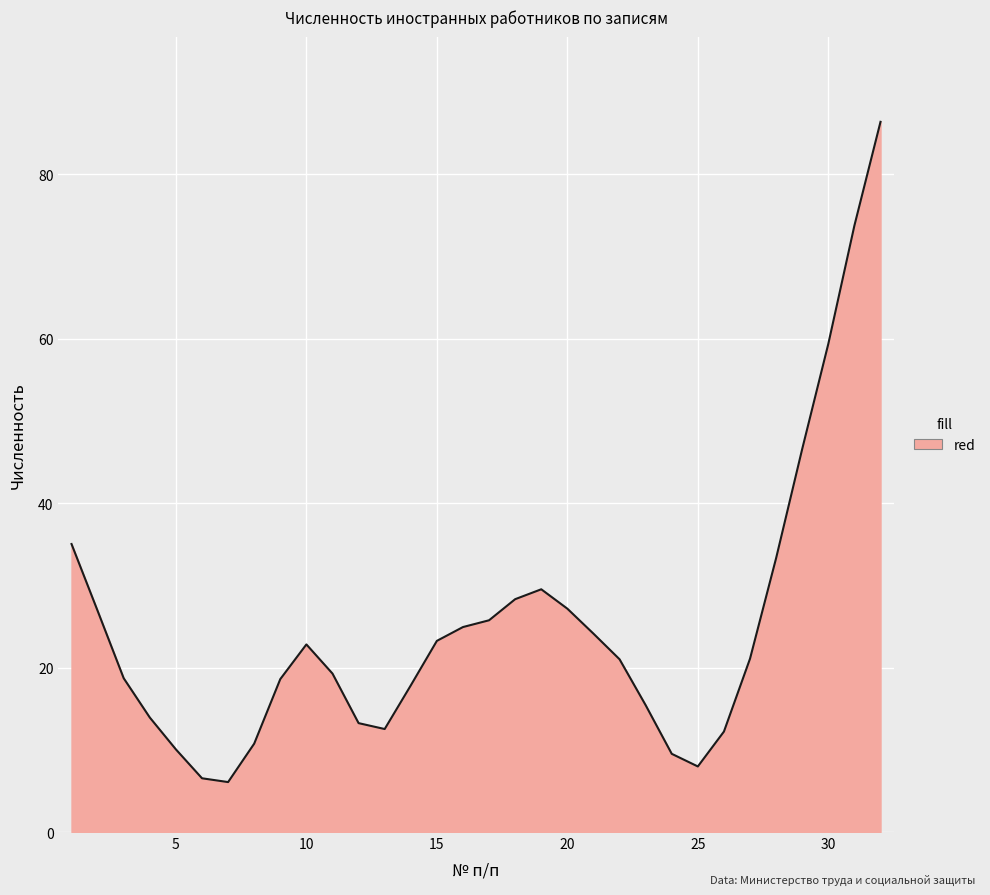

What is the difference between the maximum and minimum values?

80.3